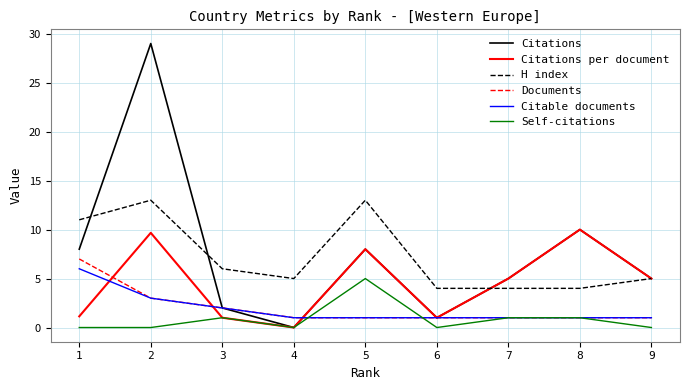

True or false: Documents and Citations intersect in this chart.

True